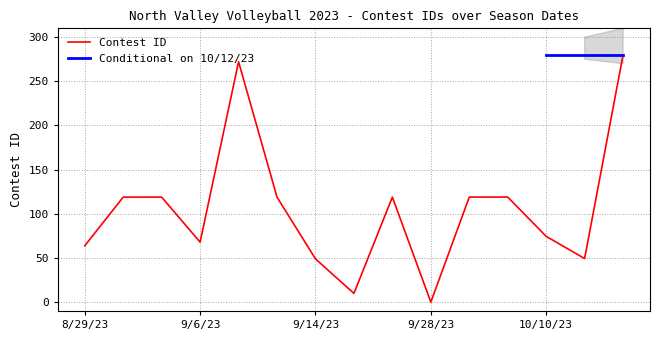

Rank the categories by value from lowest to highest.

9/28/23, 9/19/23, 9/14/23, 10/12/23, 8/29/23, 9/6/23, 10/10/23, 8/30/23, 9/5/23, 9/12/23, 9/26/23, 10/3/23, 10/5/23, 9/9/23, 10/17/23